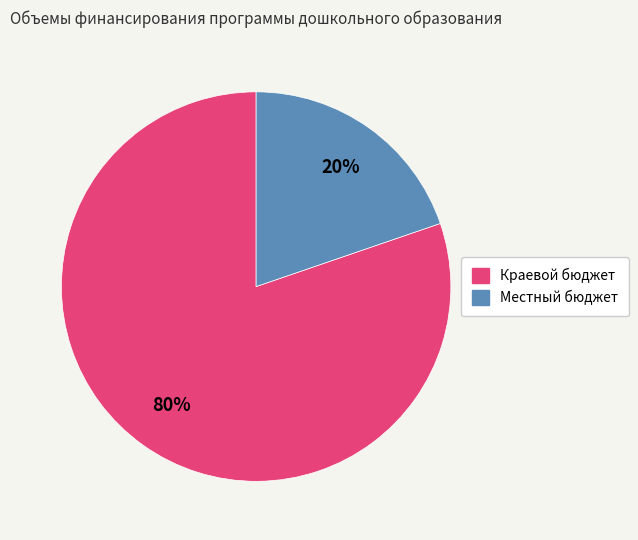

Which has a higher value, Местный бюджет or Краевой бюджет?

Краевой бюджет